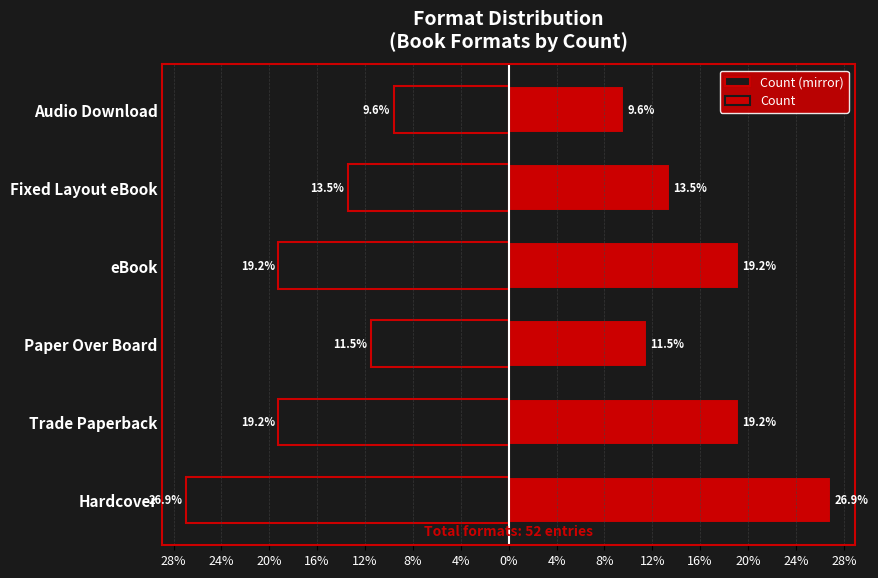

Rank the series by their average value, from highest to lowest.

Count, Count (mirror)